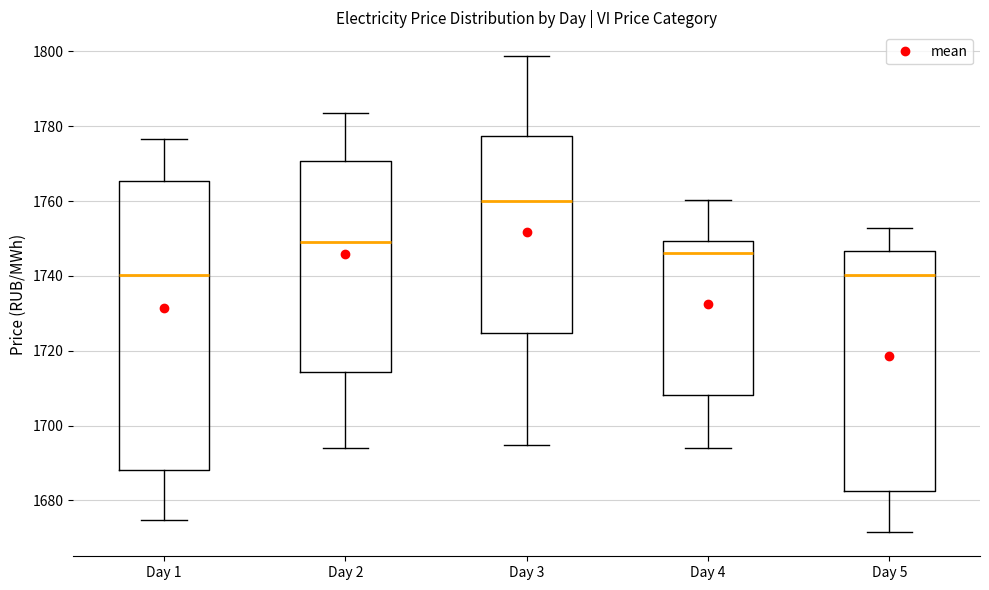

Which box is the tallest, from its lower edge to its upper edge?

Day 1